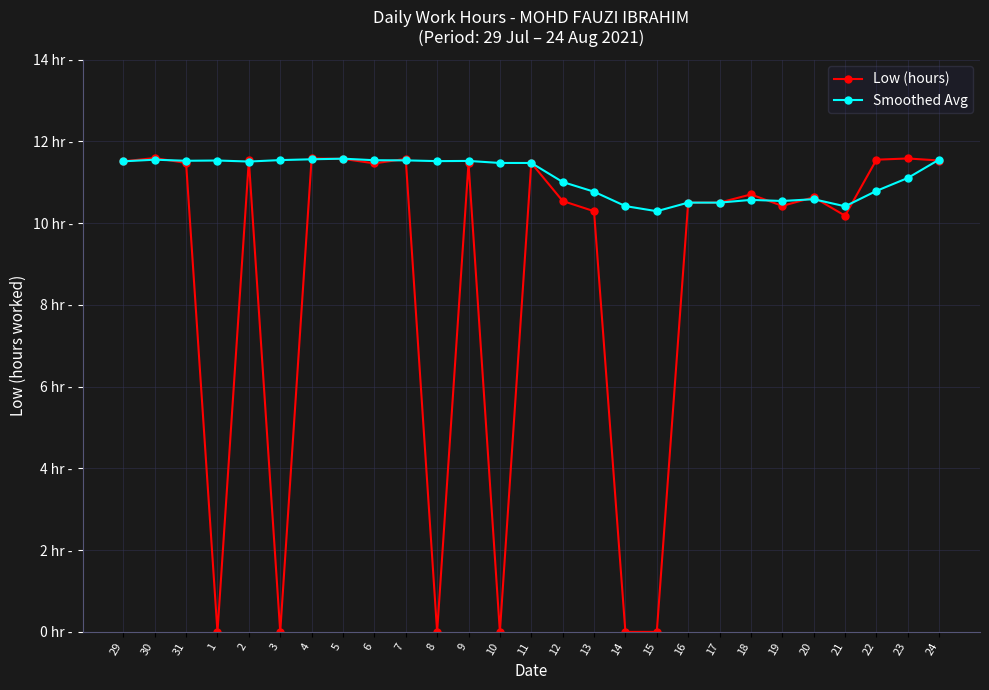

At which label is Smoothed Avg closest to 10?

15